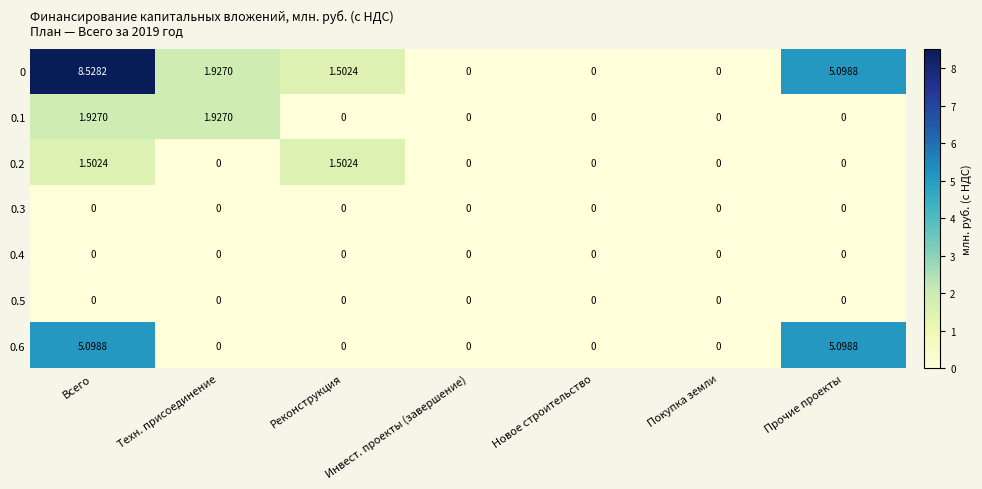

At which category is the sum across all series the highest?

Всего